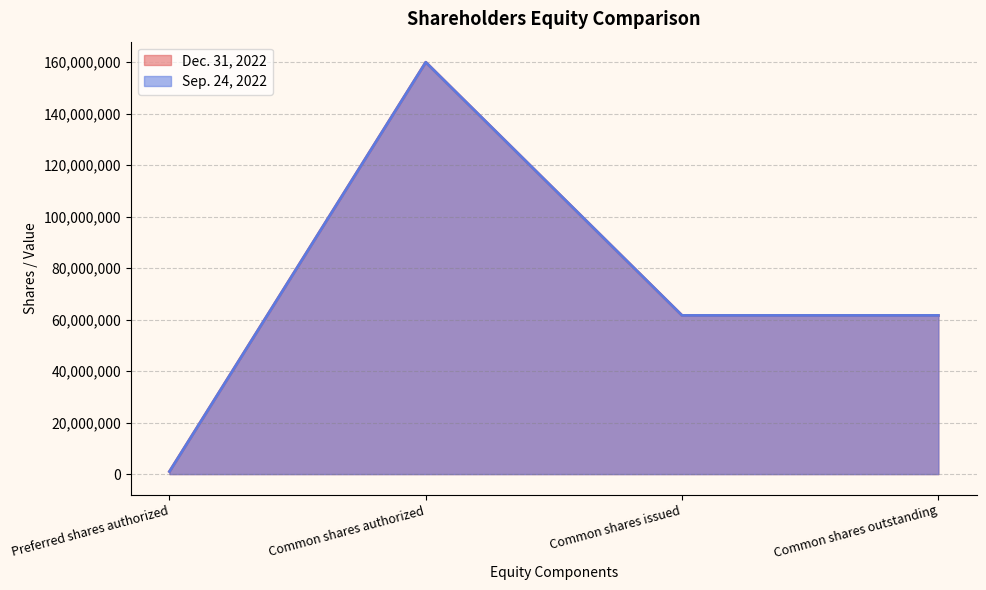

At how many categories does at least one series exceed 112957287?

1